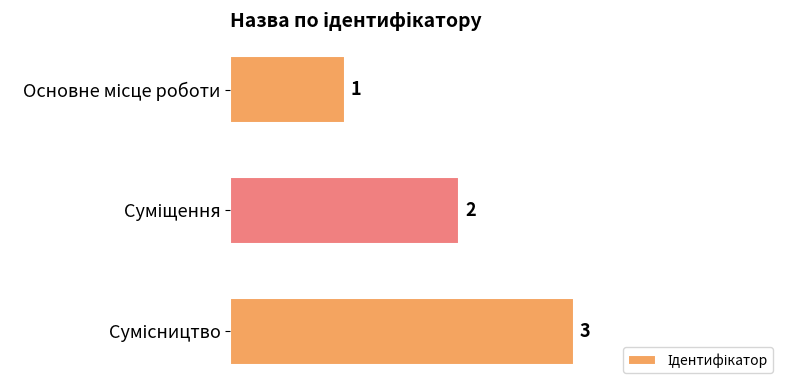

What is the maximum value shown in the chart?

3